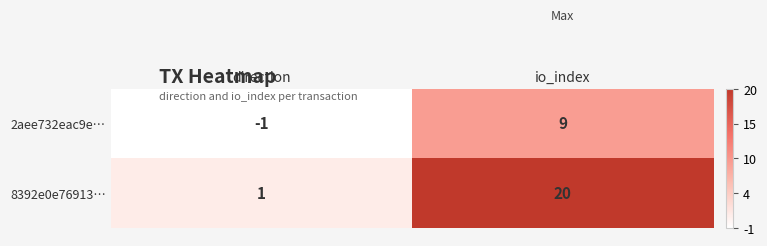

At which category is the sum across all series the highest?

io_index